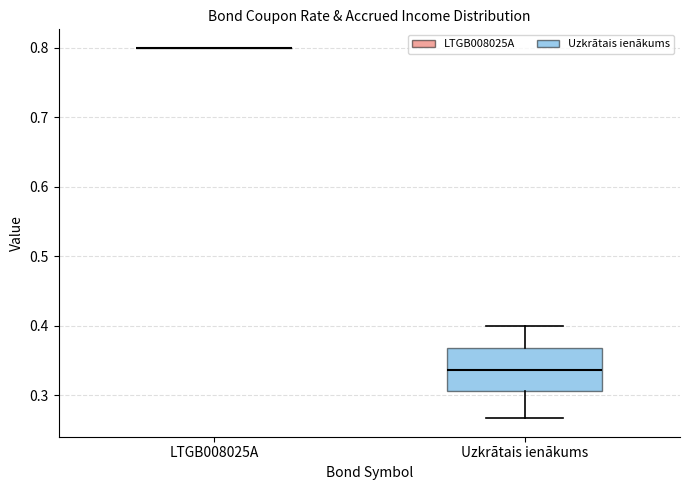

Which box is the tallest, from its lower edge to its upper edge?

Uzkrātais ienākums